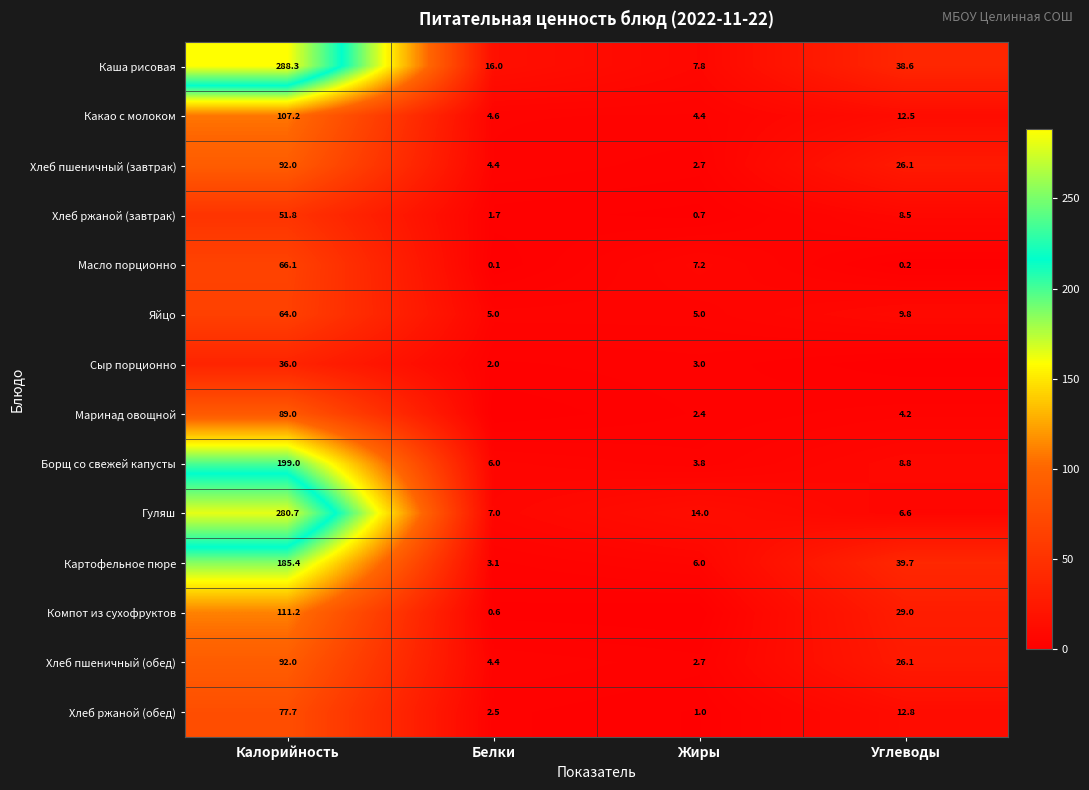

Where does the Яйцо series first go above 9?

Калорийность